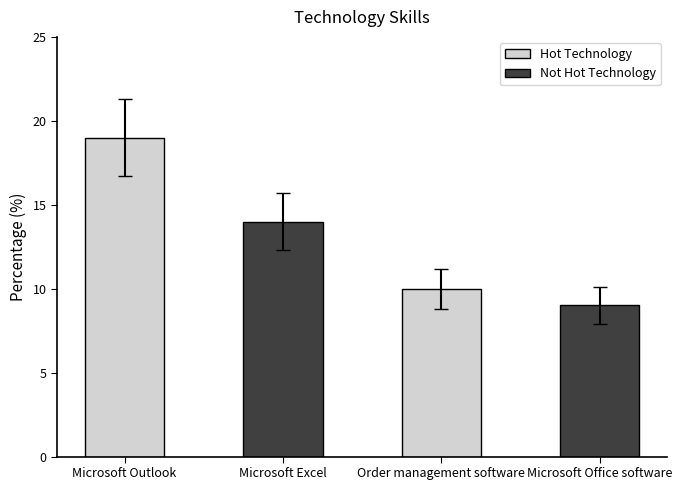

Reading left to right, list all the values displayed in this chart.

Microsoft Outlook=19	Microsoft Excel=14	Order management software=10	Microsoft Office software=9